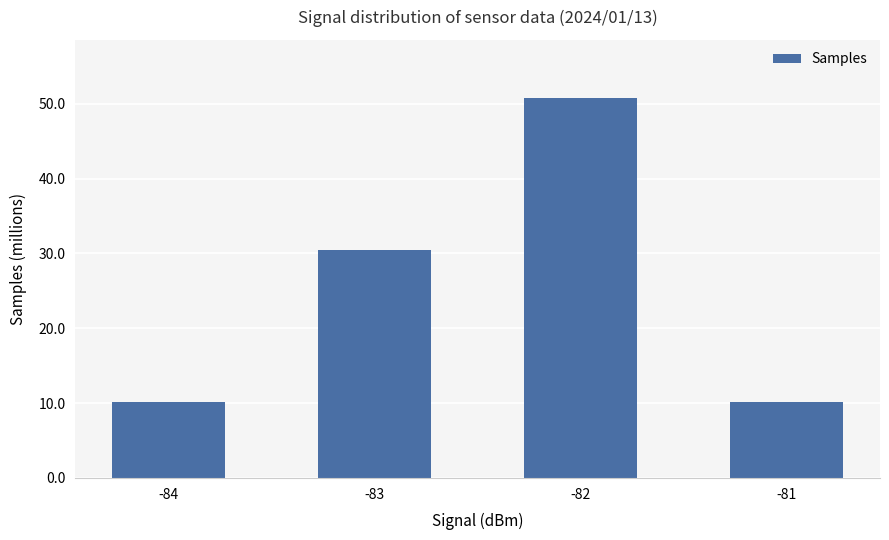

Reading left to right, extract all data points from this chart.

10.2	30.5	50.8	10.2